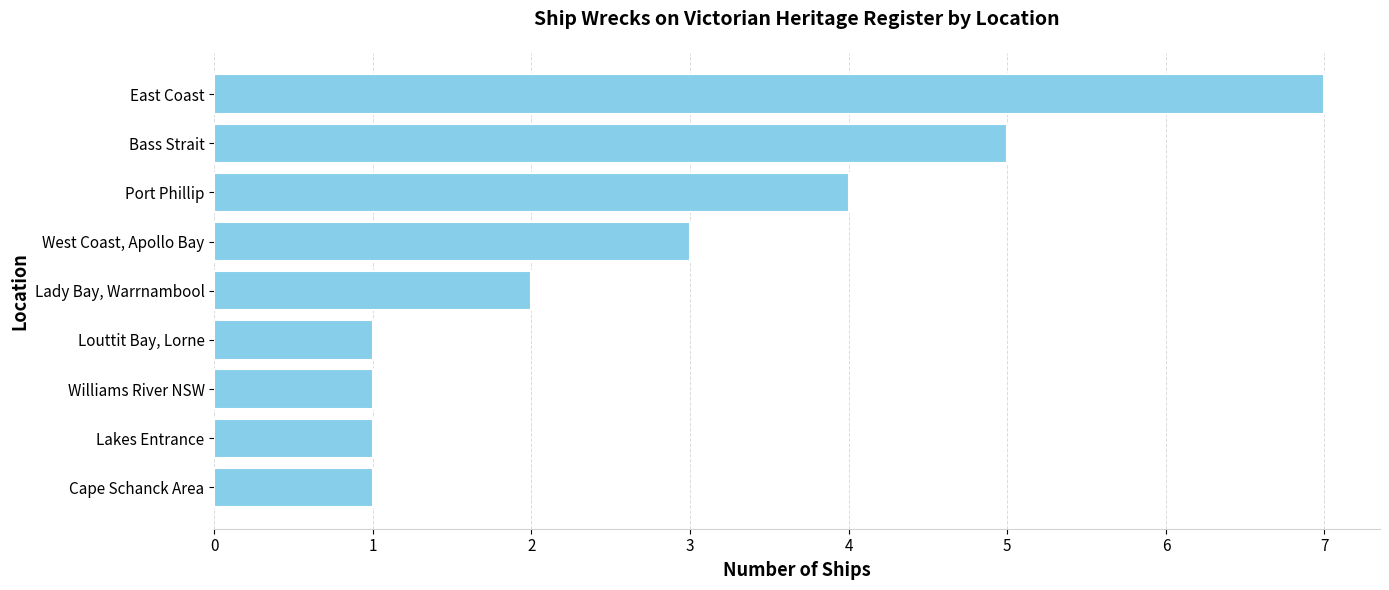

What is the ratio of the value at Louttit Bay, Lorne to the value at West Coast, Apollo Bay?

0.3